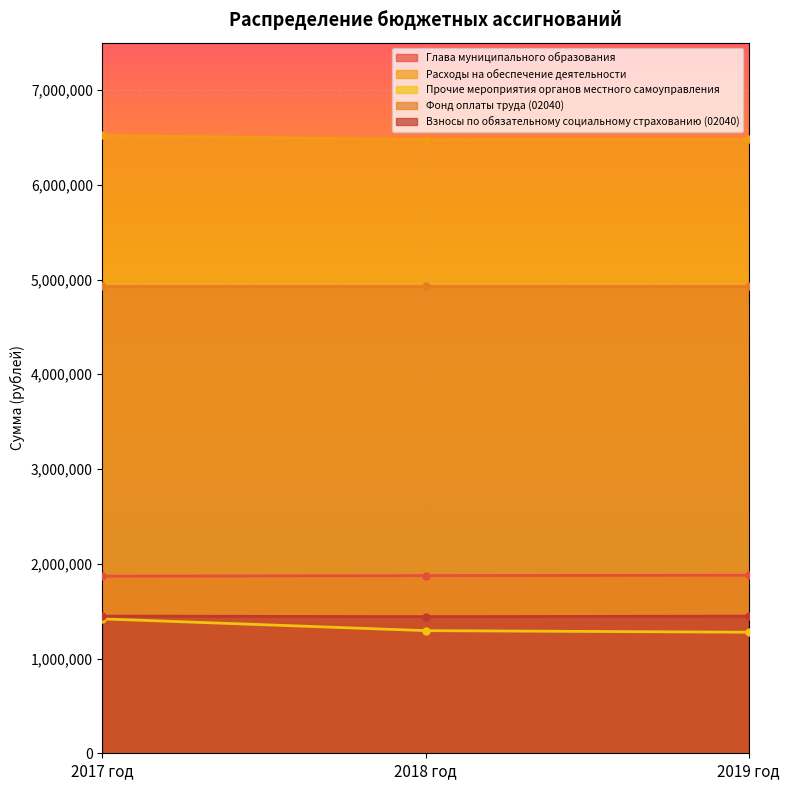

What is the difference between the highest and lowest values at 2017 год?

5102110